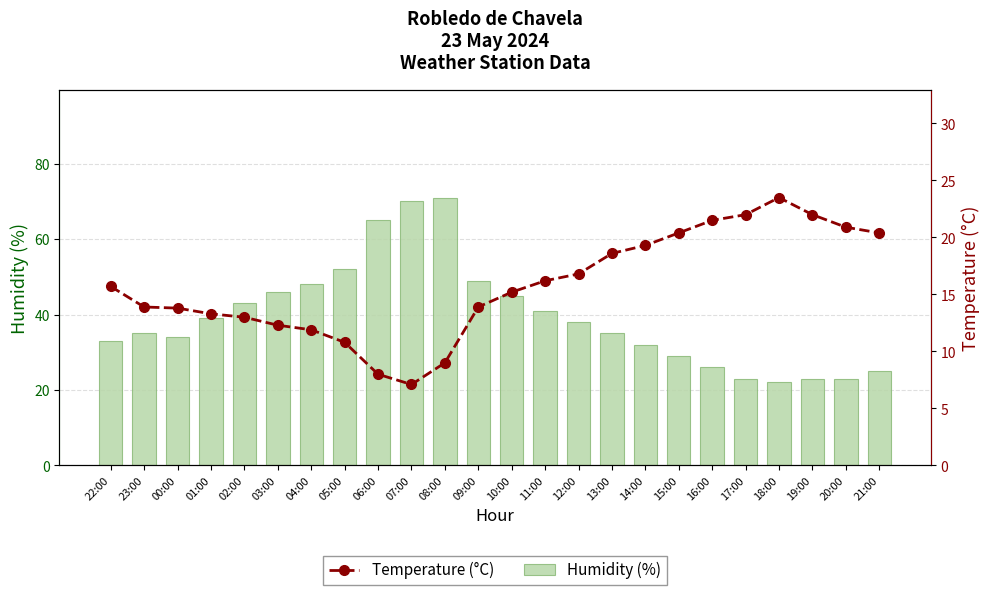

What position from the right is 01:00?

21